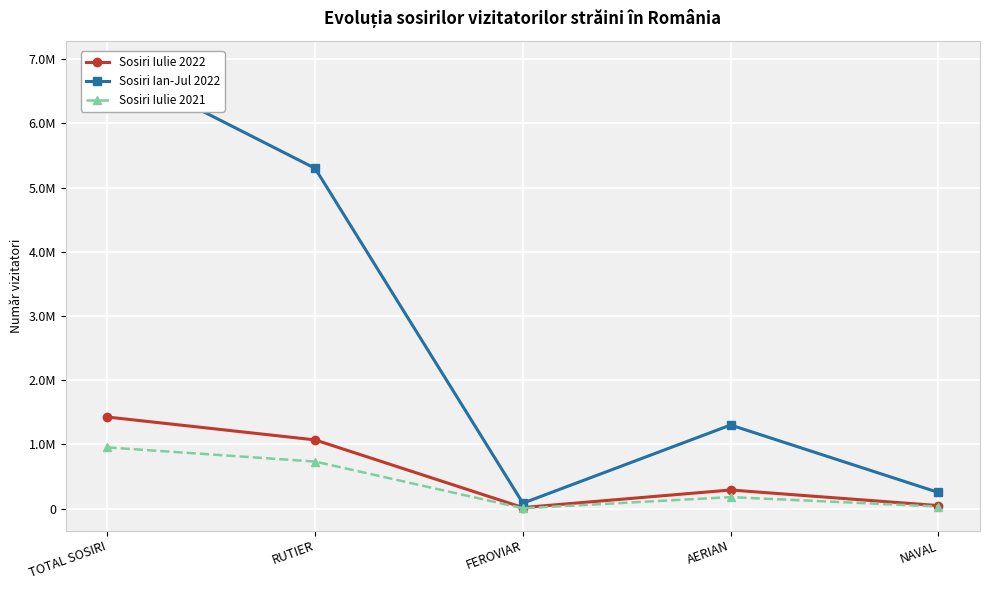

Rank the categories by Sosiri Iulie 2021 value from lowest to highest.

FEROVIAR, NAVAL, AERIAN, RUTIER, TOTAL SOSIRI